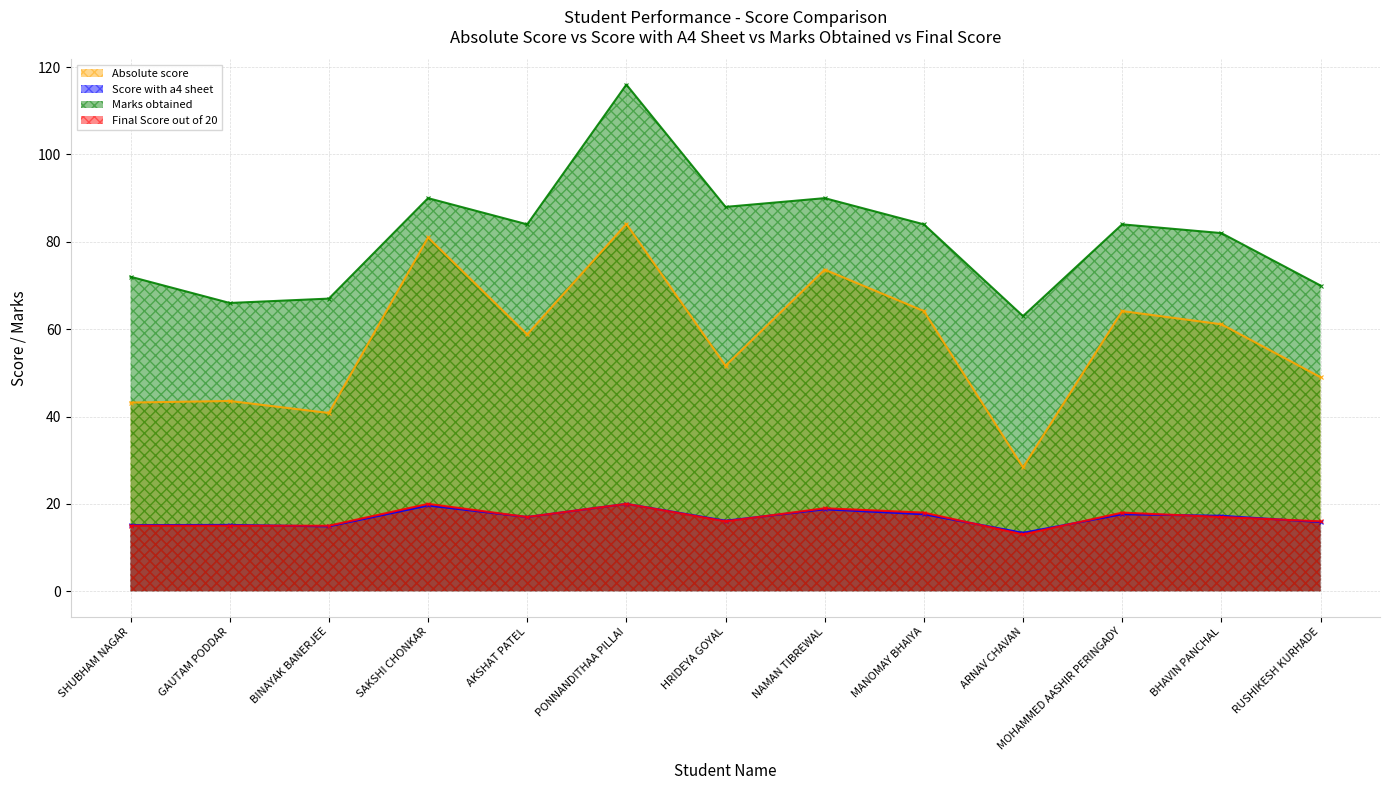

Count the Final Score out of 20 values in the range 15 to 18.

9